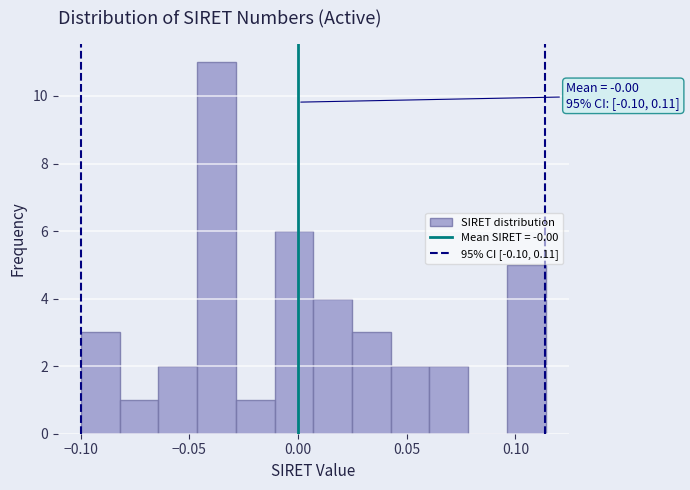

Read against the x-axis, roughly where is the centre of the tallest bar?

-0.035